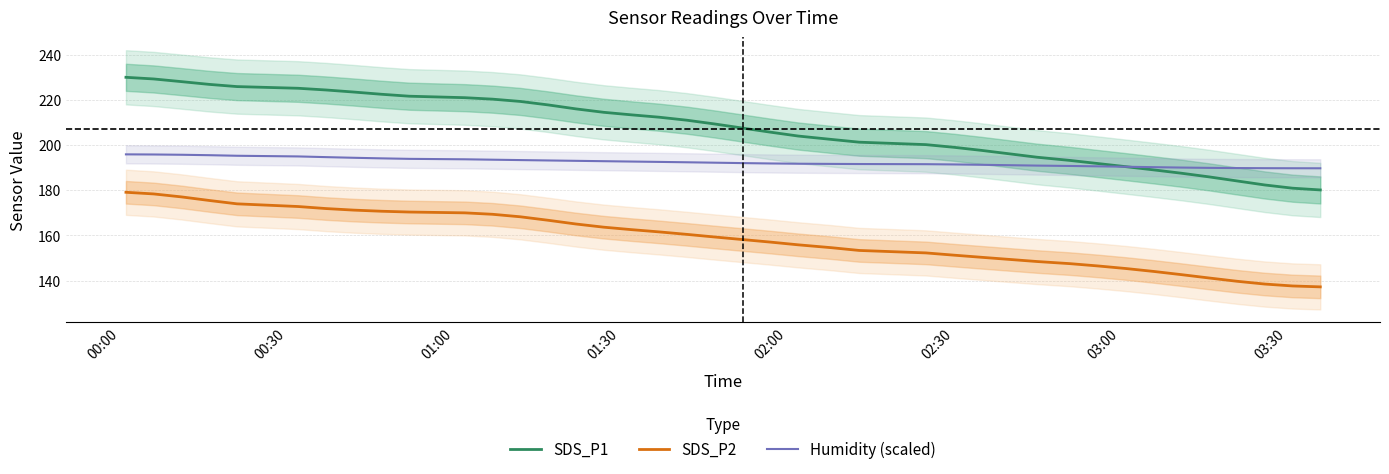

True or false: SDS_P2 and SDS_P1 intersect in this chart.

False